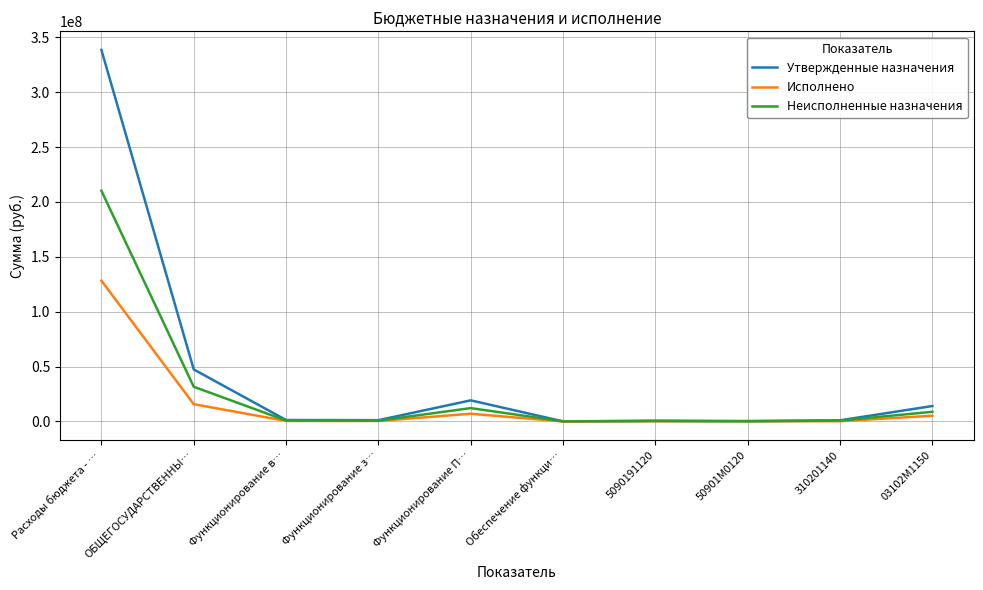

Which series has the widest spread of values?

Утвержденные назначения